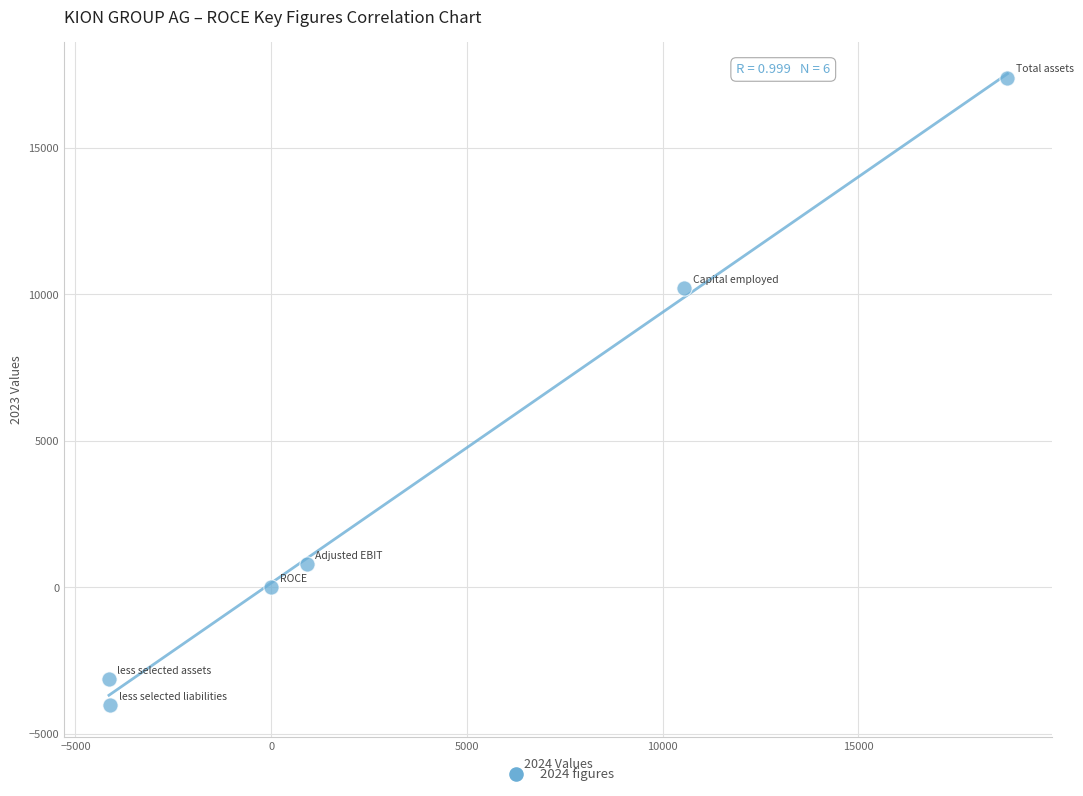

What is the average Y value?

3537.7